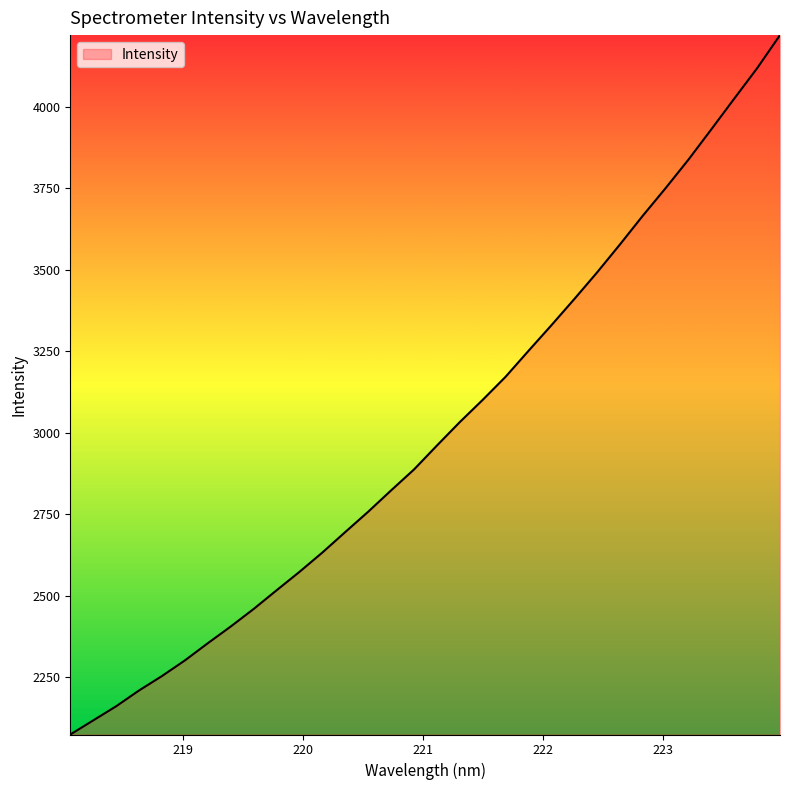

What is the minimum value shown in the chart?

2074.5